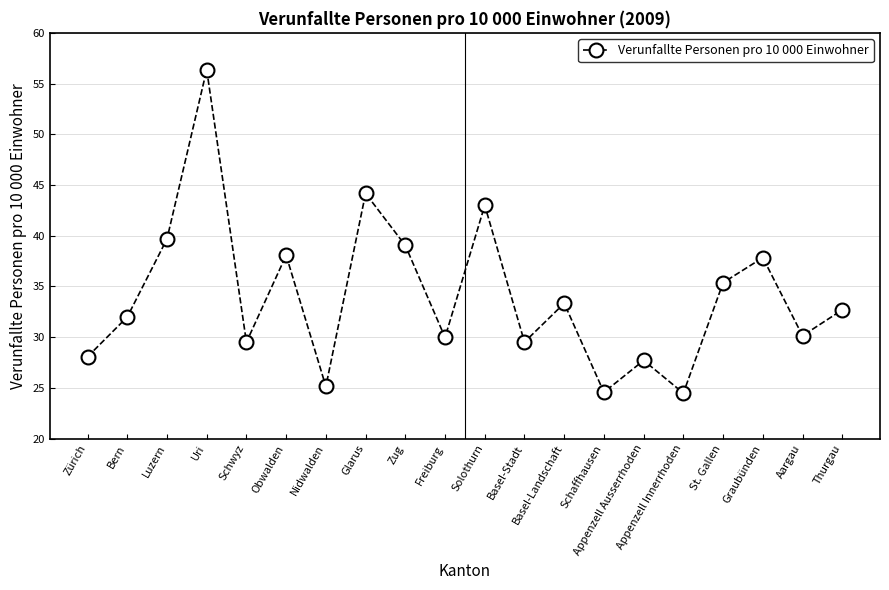

How many lines are shown in the chart?

1